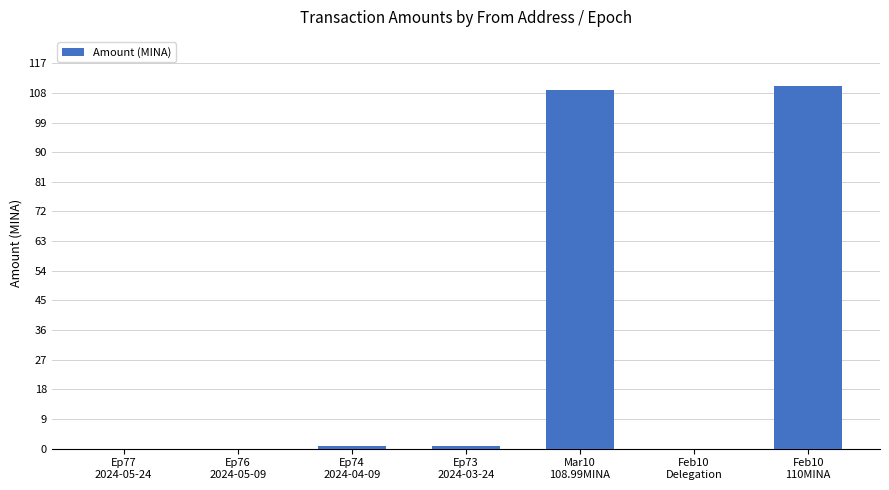

The value at Ep76
2024-05-09 is 0.0. True or false?

True